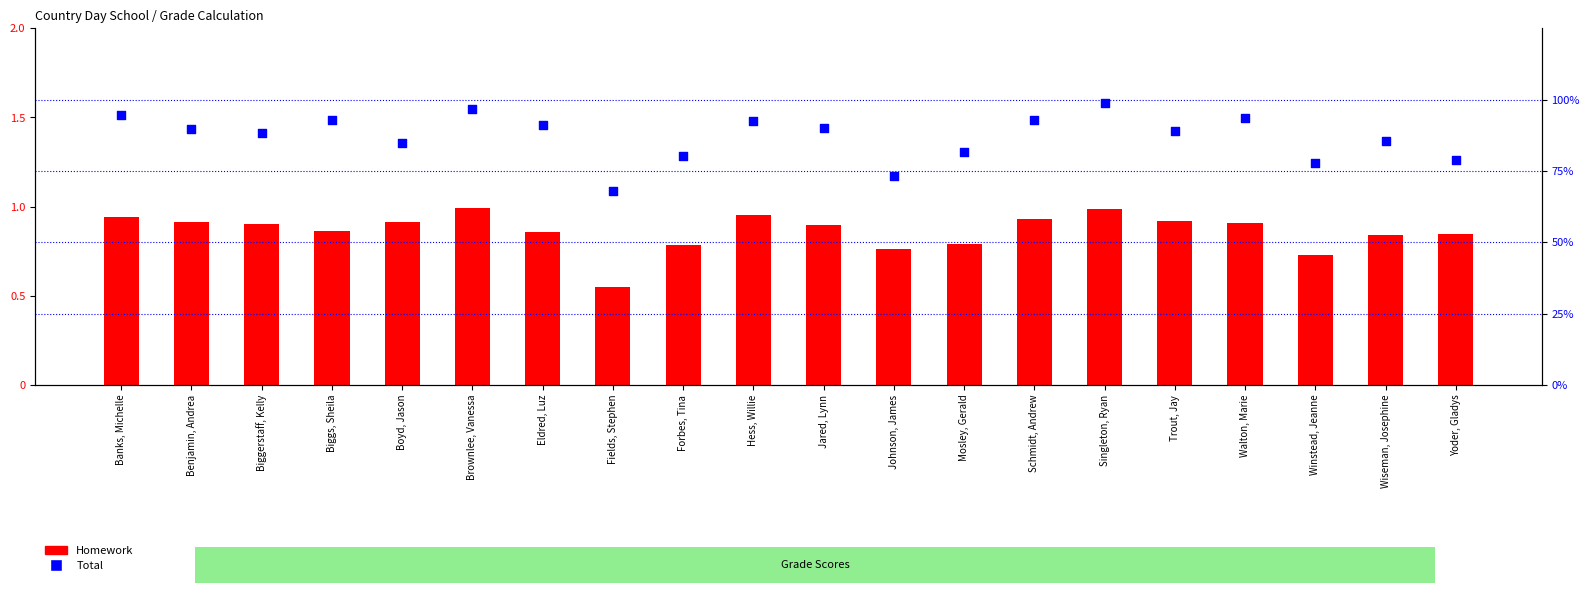

At how many categories does at least one series exceed 0?

20